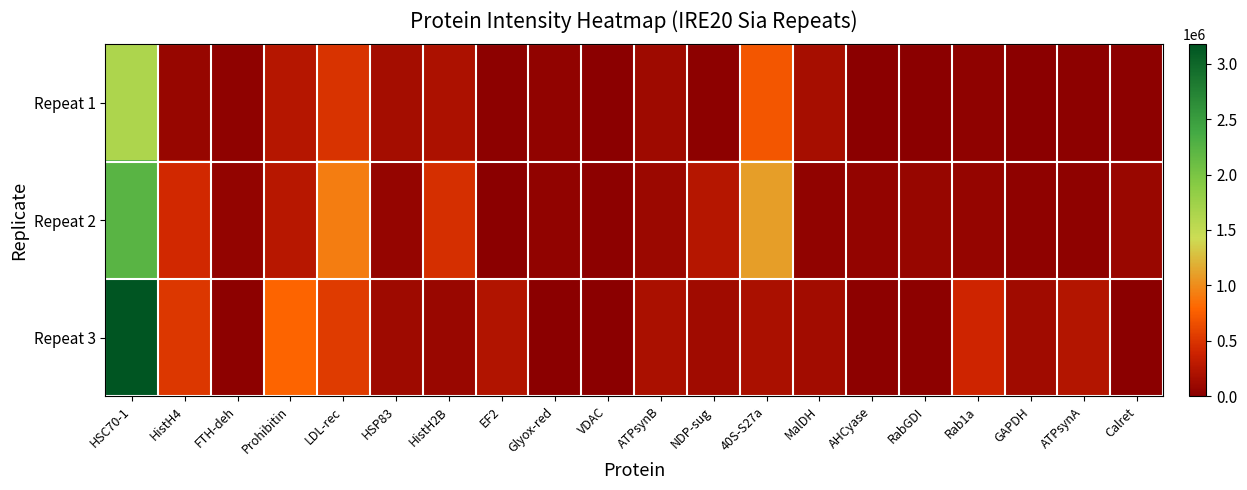

Rank the series by their maximum value, from highest to lowest.

Repeat 3, Repeat 2, Repeat 1